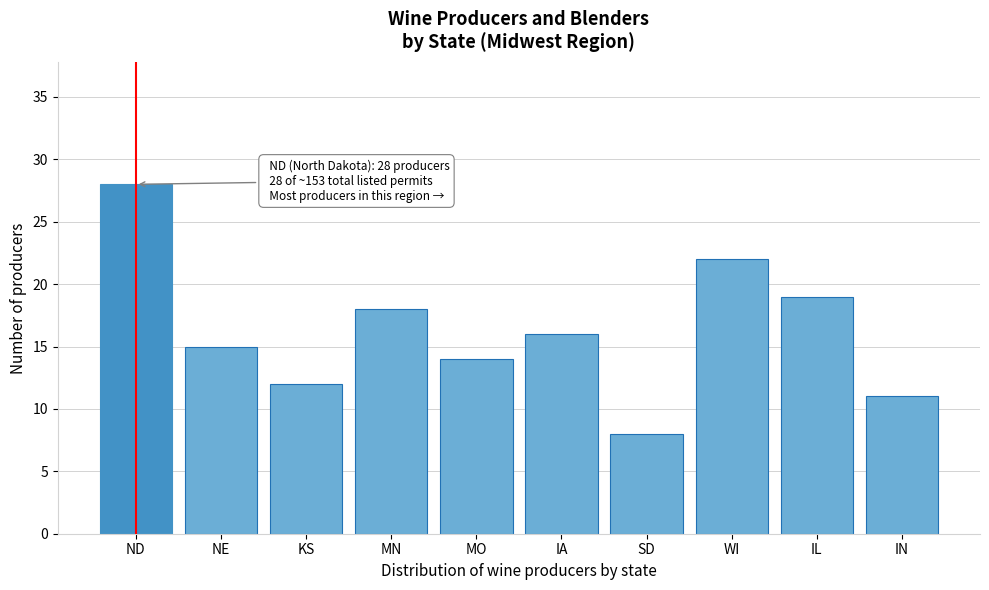

Reading right to left, transcribe all the data shown in this chart.

IN=11	IL=19	WI=22	SD=8	IA=16	MO=14	MN=18	KS=12	NE=15	ND=28